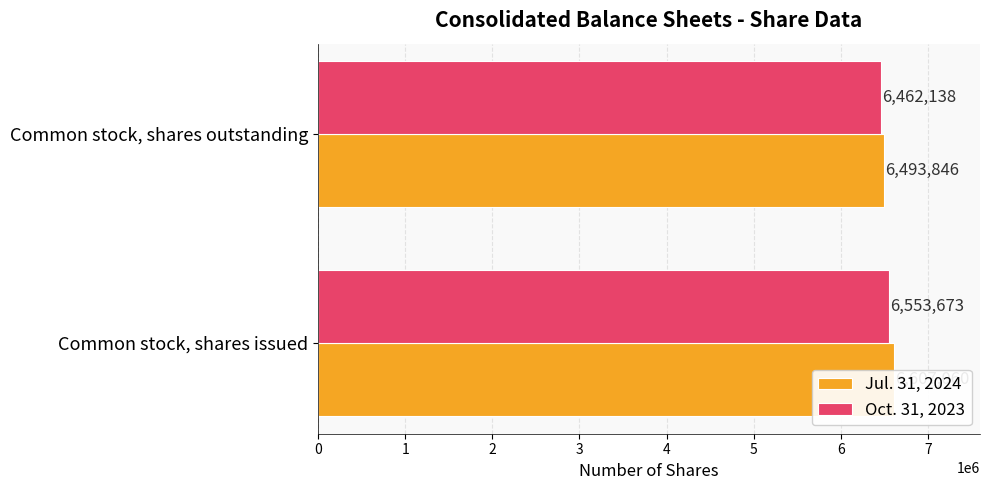

What is the value of the Oct. 31, 2023 bar at the 1st from the left?

6553673